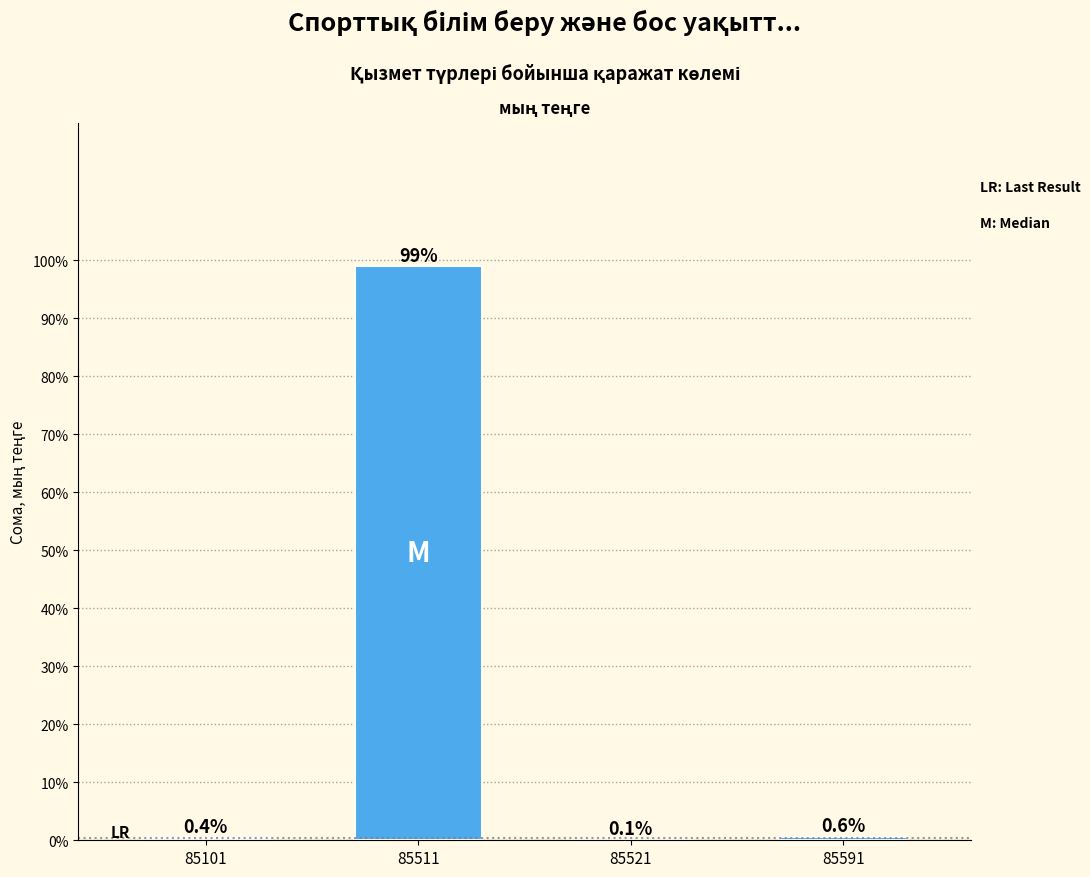

Reading left to right, extract all data points from this chart.

85101=0.4	85511=98.9	85521=0.1	85591=0.6